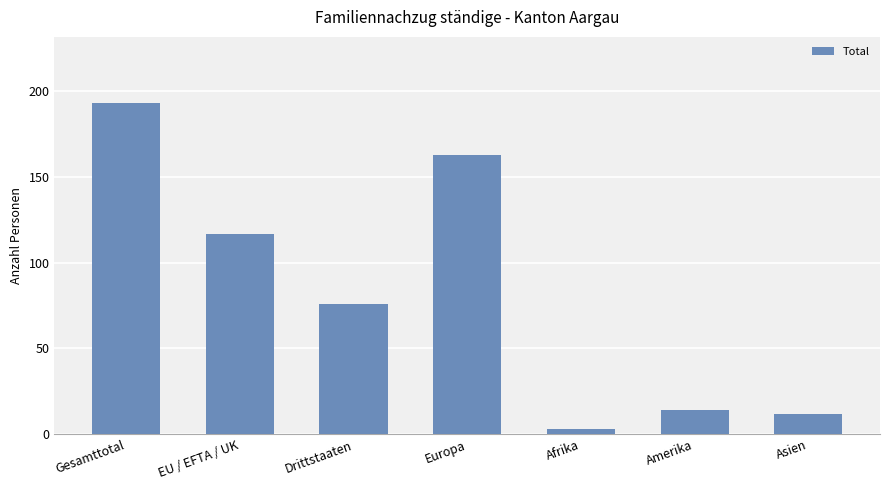

What is the difference between the maximum and minimum values?

190